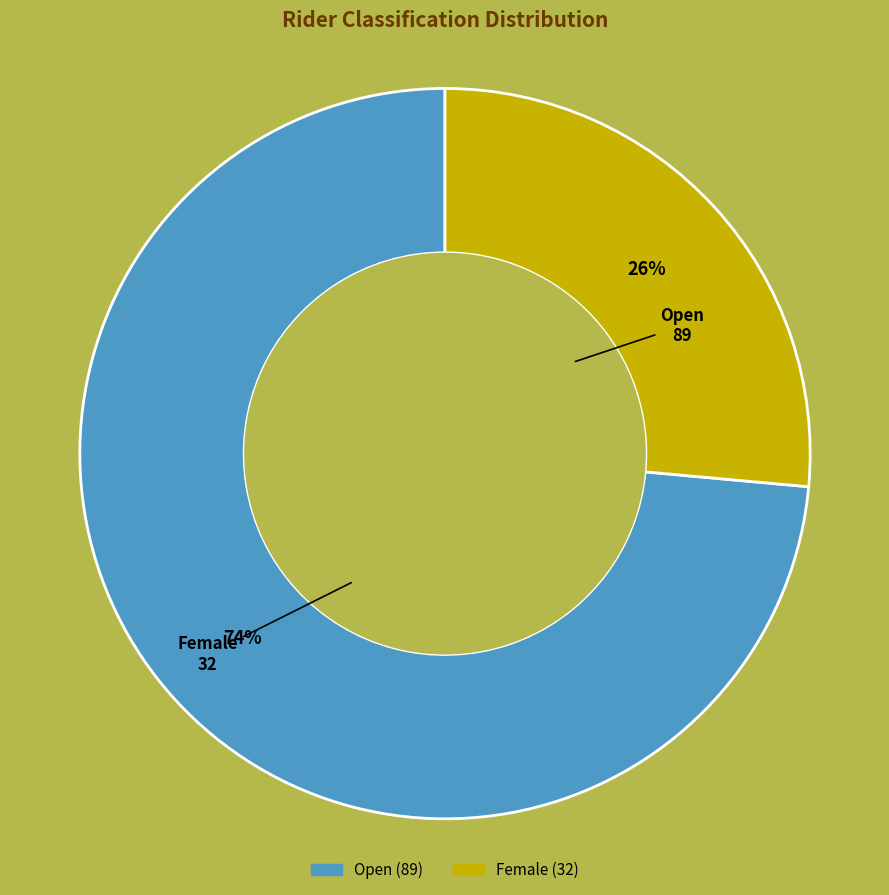

True or false: Open accounts for 68% of the total.

False